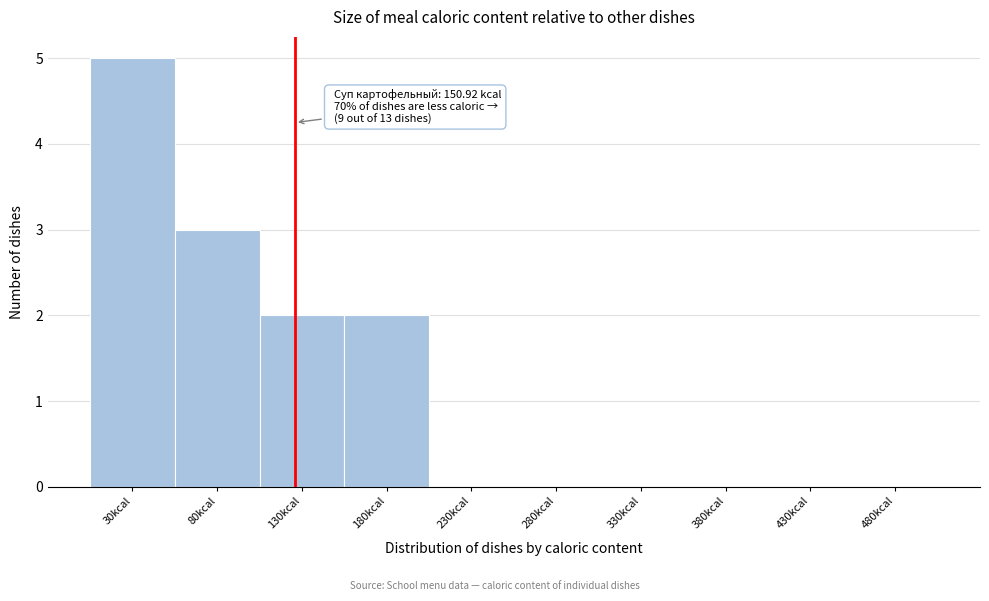

Reading right to left, what are all the values shown in this chart?

480kcal=0	430kcal=0	380kcal=0	330kcal=0	280kcal=0	230kcal=0	180kcal=2	130kcal=2	80kcal=3	30kcal=5